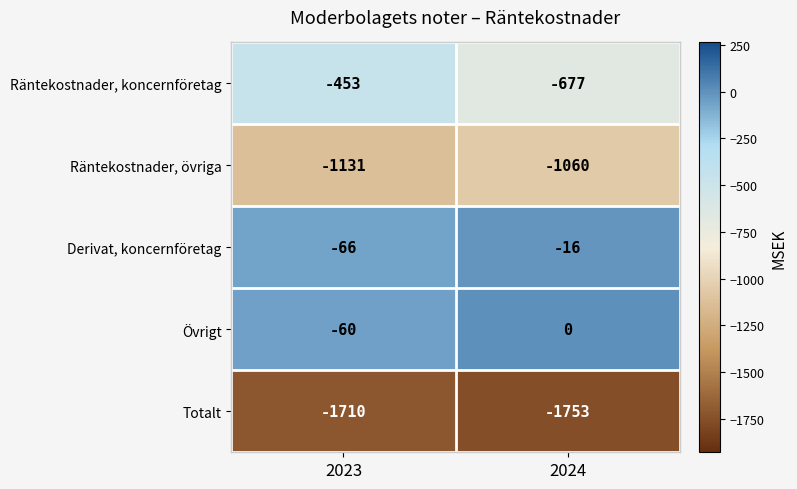

Read the Räntekostnader, koncernföretag value at 2024.

-677